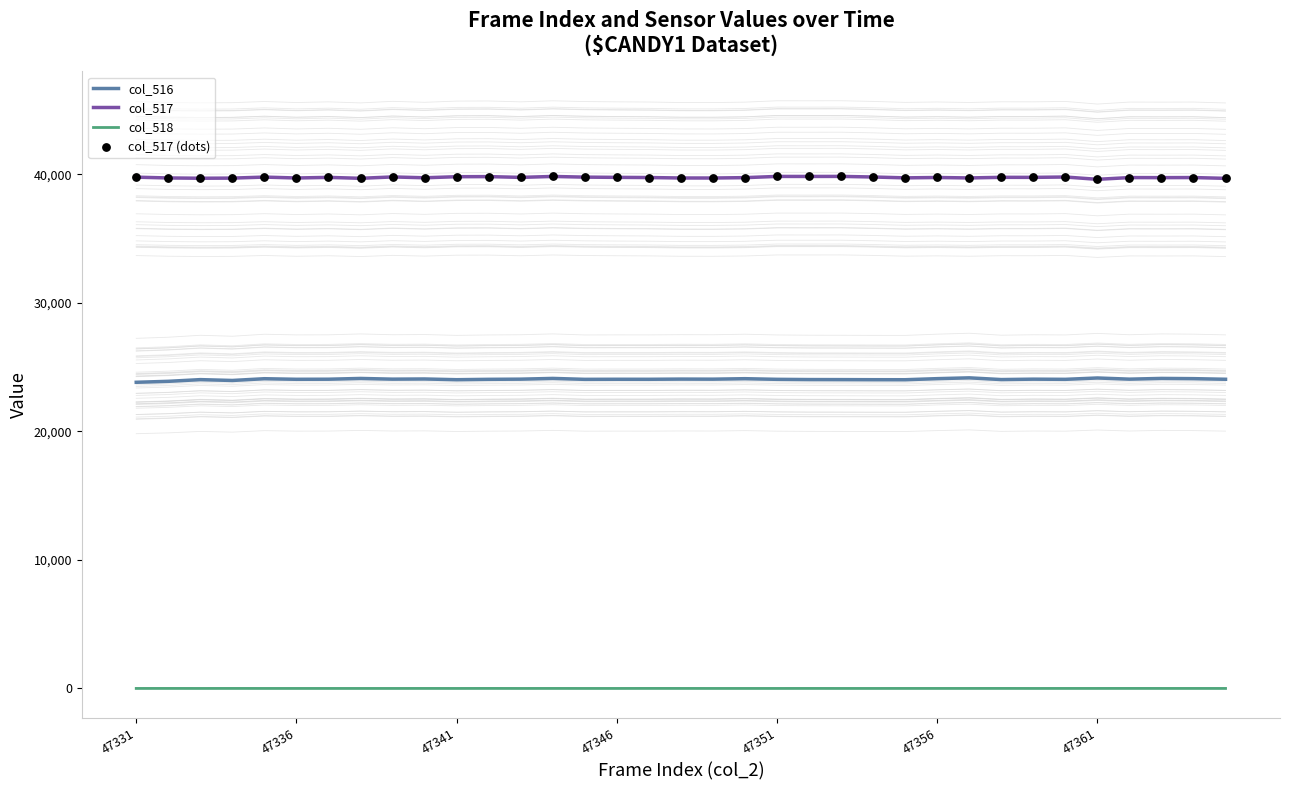

Which series contains the lowest Y value?

col_518